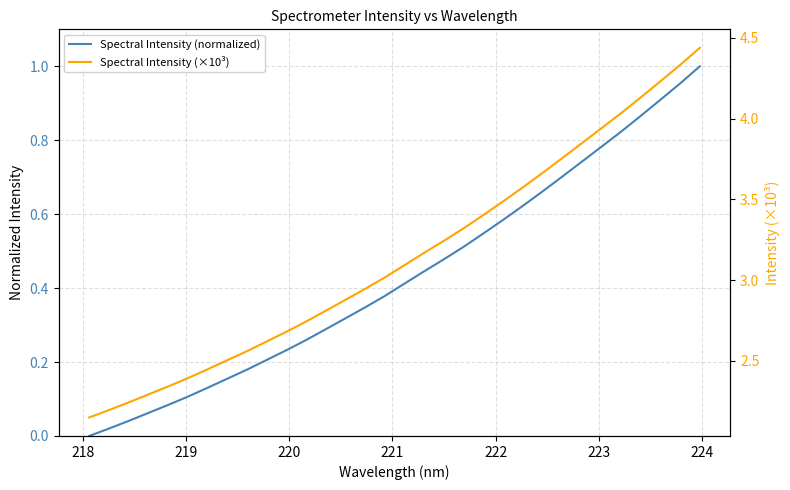

What is the value of the Spectral Intensity (×10³) point at the 17th from the left?

3.1